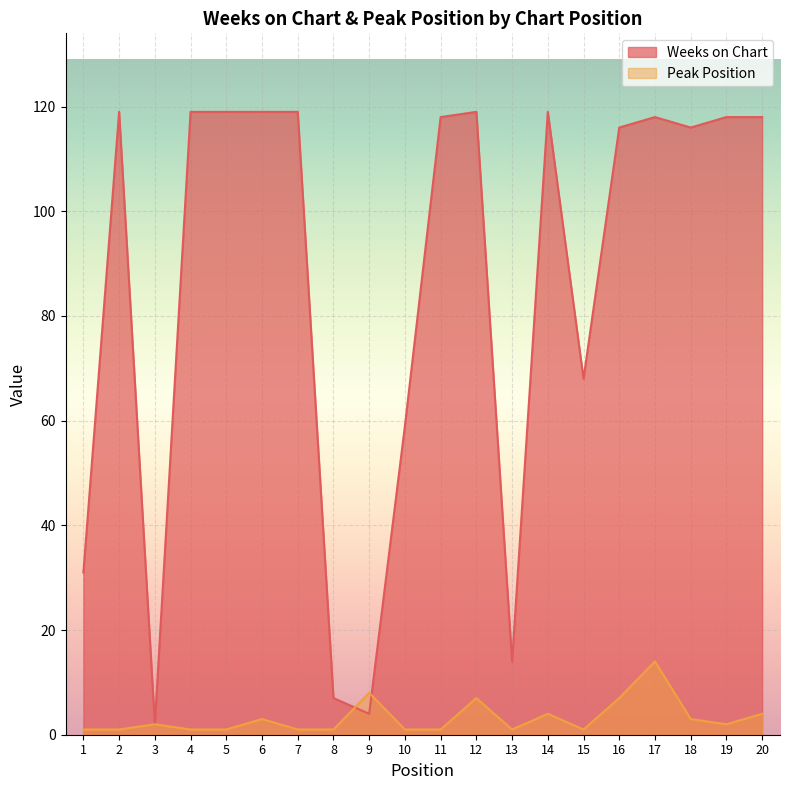

Which series has the largest range (max minus min)?

Weeks on Chart